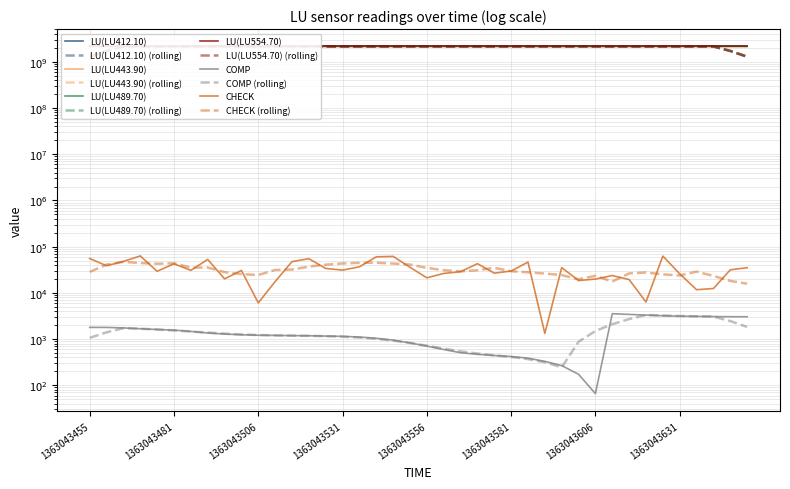

Where is the first local minimum for LU(LU412.10)?

1363043606